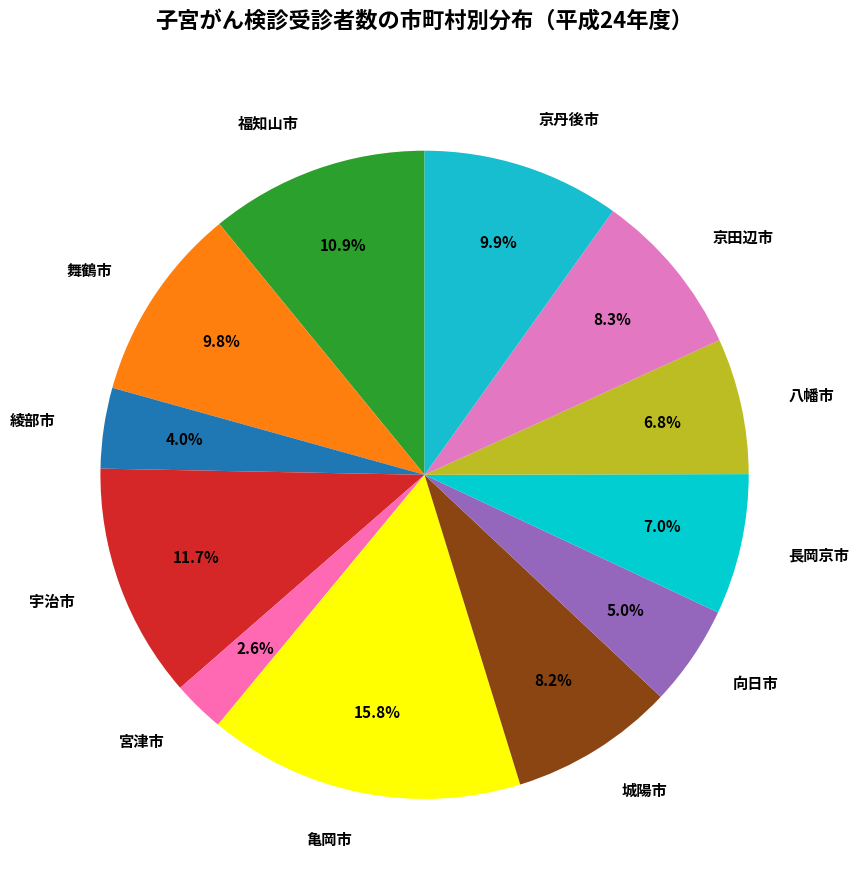

Between 城陽市 and 綾部市, which is larger?

城陽市